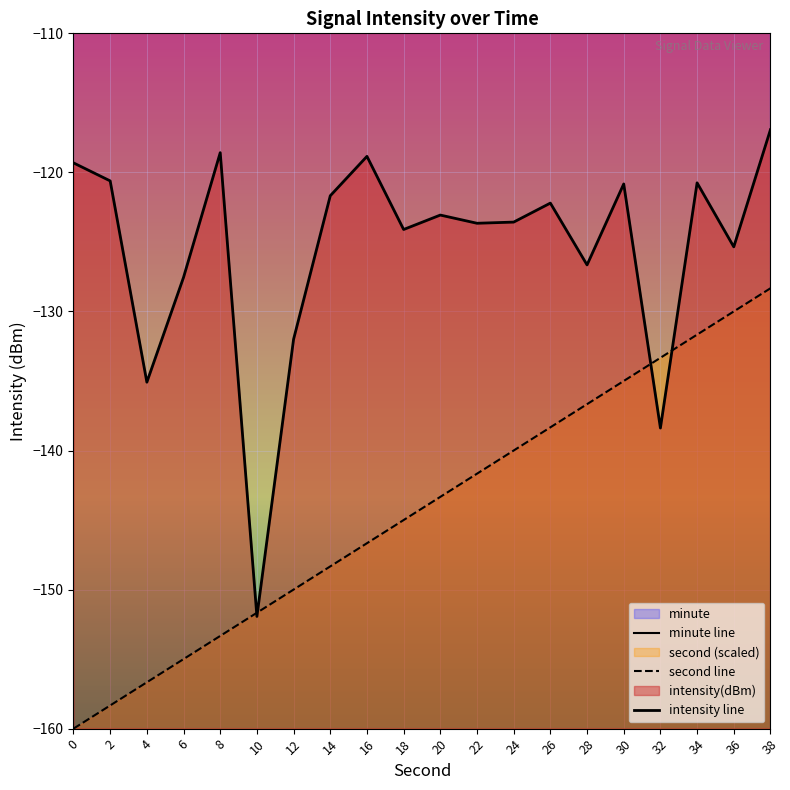

True or false: second line and minute line cross at least once.

False